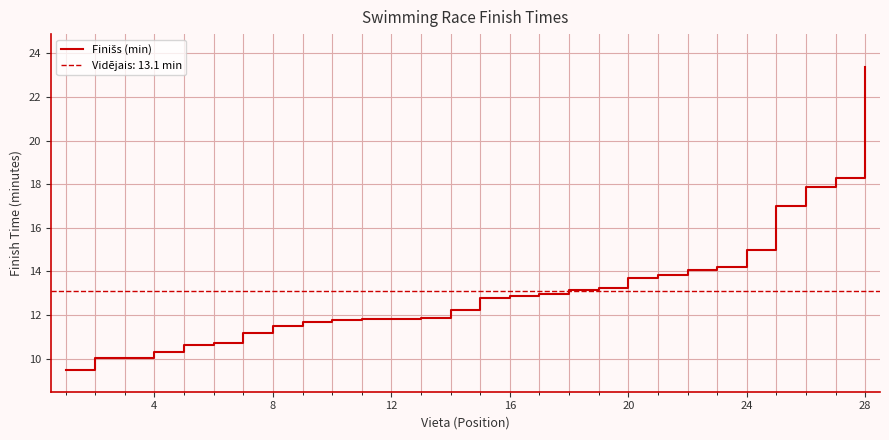

How many lines are shown in the chart?

1